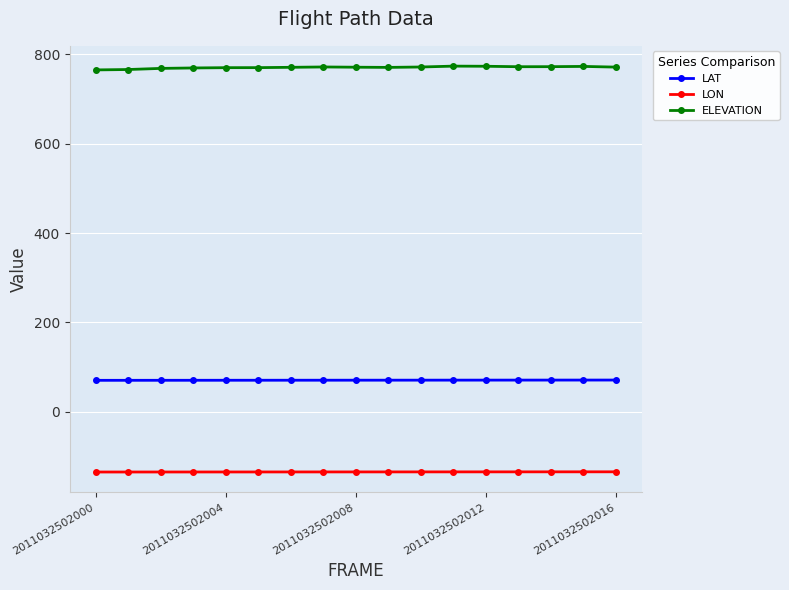

What is the average value of the ELEVATION series?

770.8